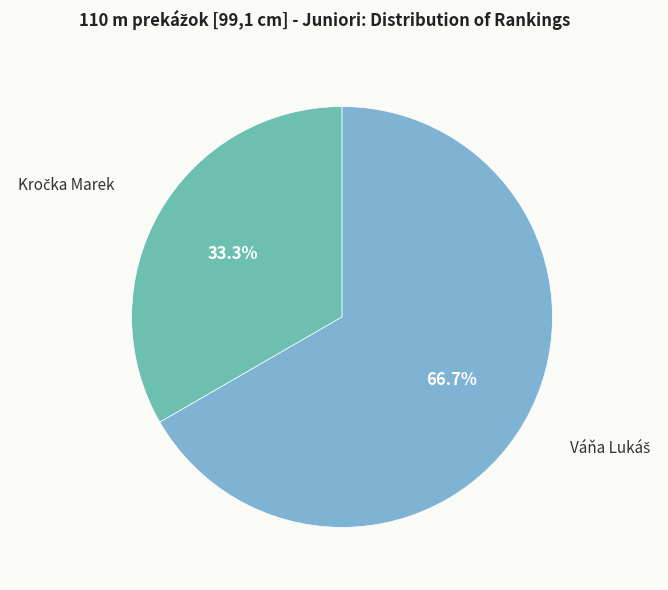

Is there a majority slice in this chart?

Yes